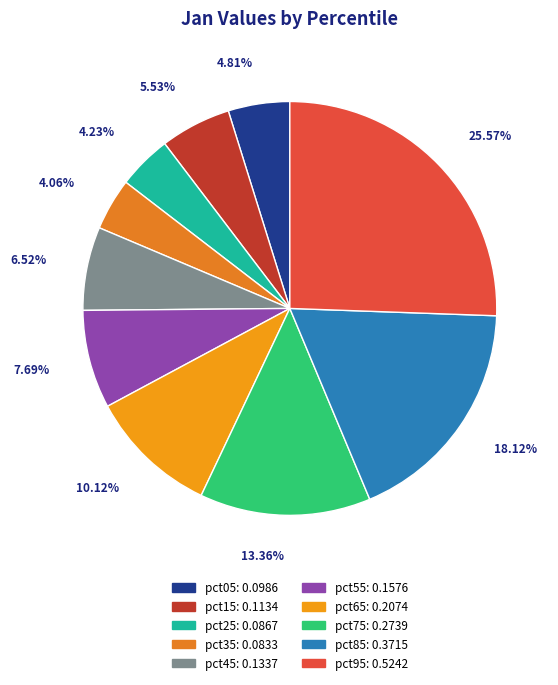

What percentage is the pct15 slice, to the nearest percent?

6%